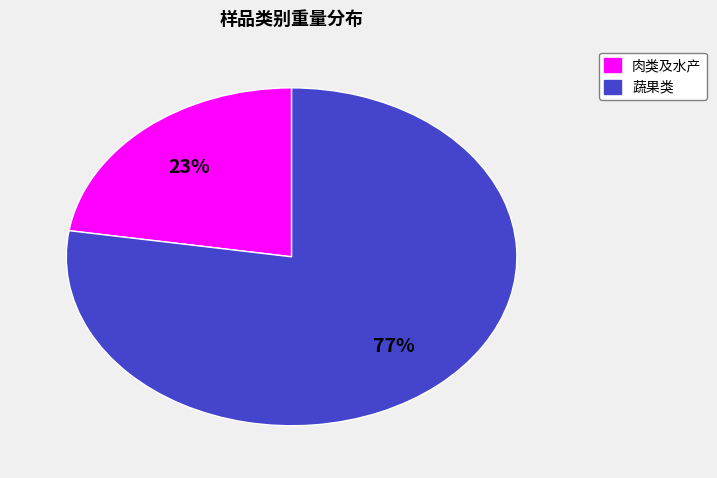

Do 肉类及水产 and 蔬果类 together represent more than half of the pie?

Yes